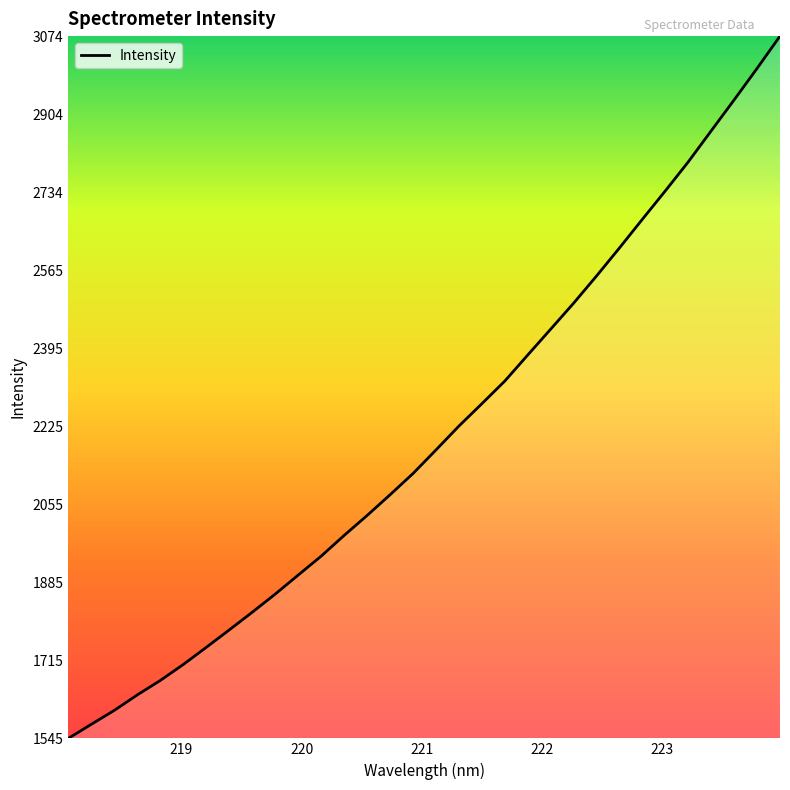

True or false: the data has more than 0 interior local peaks.

False